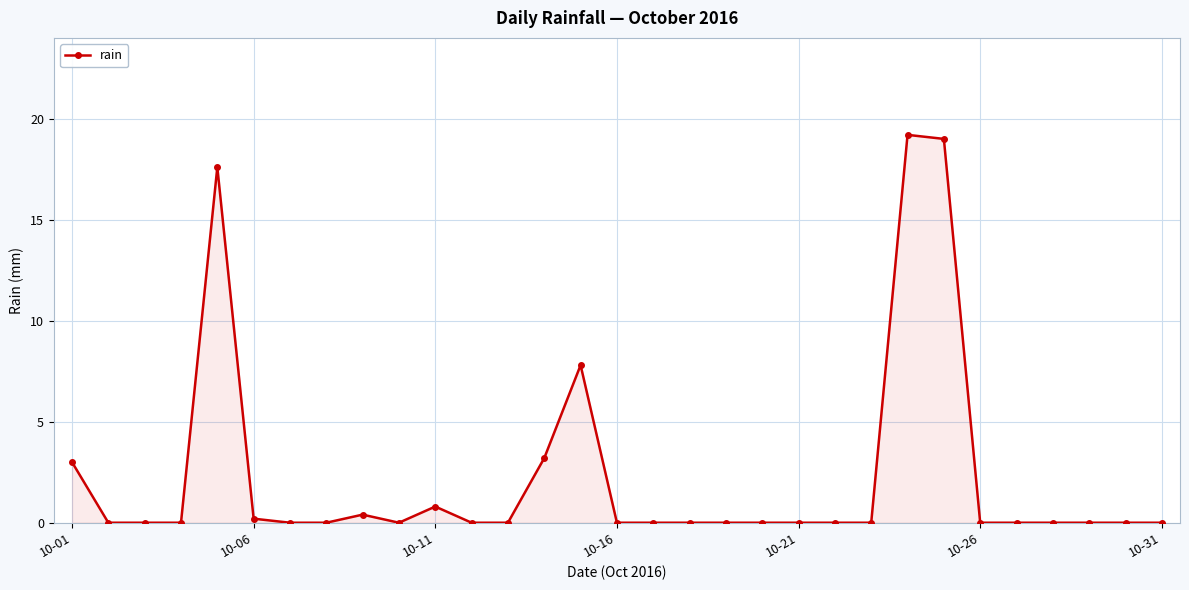

What is the average value?

2.3